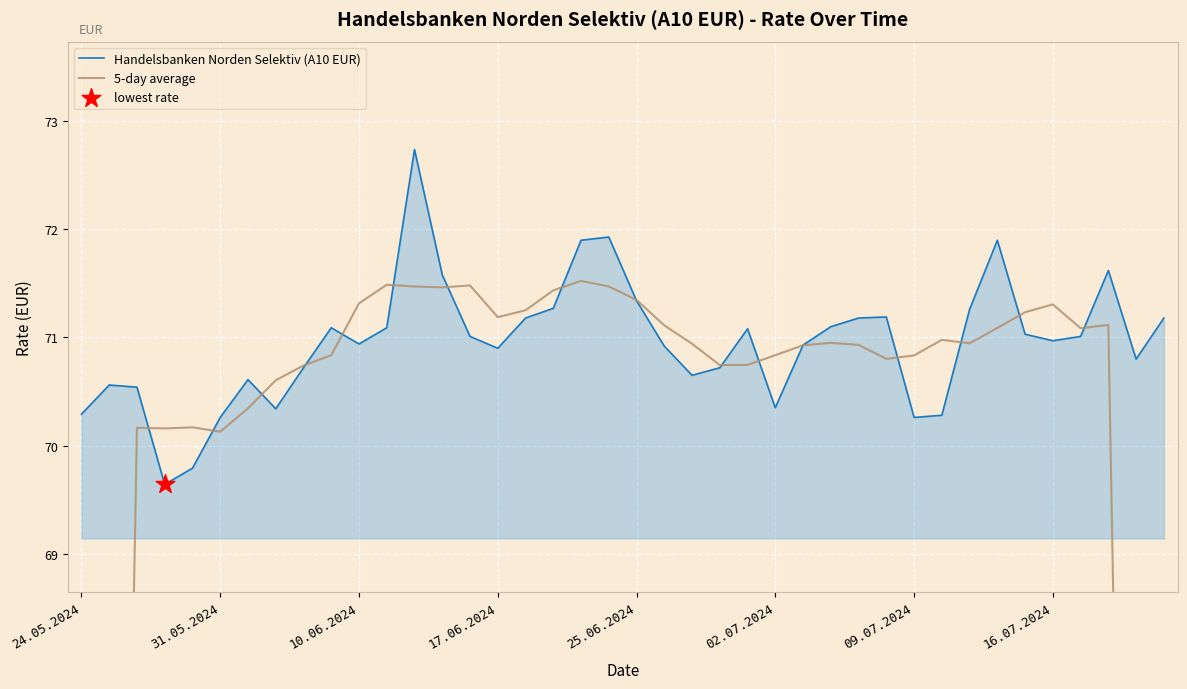

What are all the series names shown in the legend?

Handelsbanken Norden Selektiv (A10 EUR), 5-day average